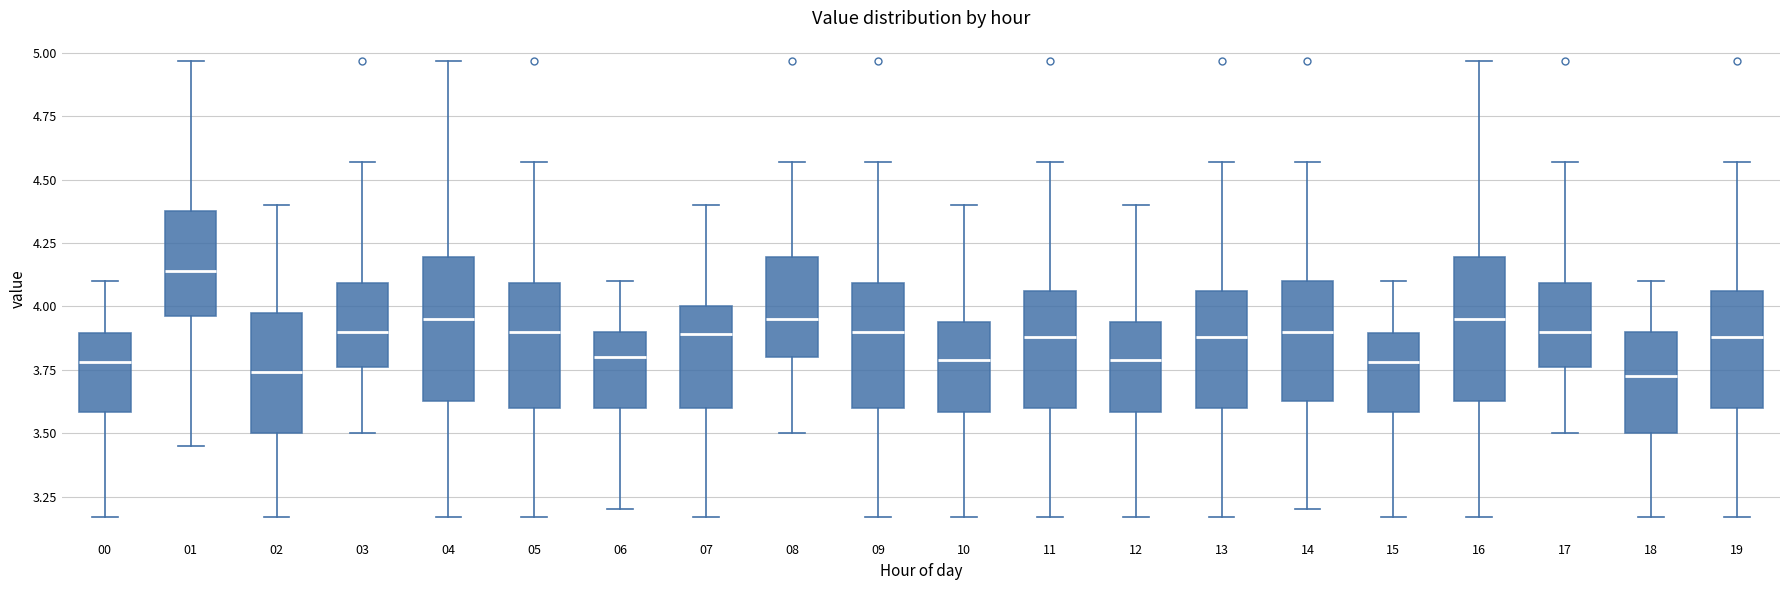

Reading left to right, read every box against the y-axis: the position of its median line, the range the box covers, and the ends of its whiskers. The values are not printed on the chart, so give them approximately, as read against the axis.

00: median 3.80, box 3.60 to 3.90, whiskers 3.15 to 4.10
01: median 4.15, box 3.95 to 4.40, whiskers 3.45 to 4.95
02: median 3.75, box 3.50 to 4.00, whiskers 3.15 to 4.40
03: median 3.90, box 3.75 to 4.10, whiskers 3.50 to 4.55
04: median 3.95, box 3.65 to 4.20, whiskers 3.15 to 4.95
05: median 3.90, box 3.60 to 4.10, whiskers 3.15 to 4.55
06: median 3.80, box 3.60 to 3.90, whiskers 3.20 to 4.10
07: median 3.90, box 3.60 to 4.00, whiskers 3.15 to 4.40
08: median 3.95, box 3.80 to 4.20, whiskers 3.50 to 4.55
09: median 3.90, box 3.60 to 4.10, whiskers 3.15 to 4.55
10: median 3.80, box 3.60 to 3.95, whiskers 3.15 to 4.40
11: median 3.90, box 3.60 to 4.05, whiskers 3.15 to 4.55
12: median 3.80, box 3.60 to 3.95, whiskers 3.15 to 4.40
13: median 3.90, box 3.60 to 4.05, whiskers 3.15 to 4.55
14: median 3.90, box 3.65 to 4.10, whiskers 3.20 to 4.55
15: median 3.80, box 3.60 to 3.90, whiskers 3.15 to 4.10
16: median 3.95, box 3.65 to 4.20, whiskers 3.15 to 4.95
17: median 3.90, box 3.75 to 4.10, whiskers 3.50 to 4.55
18: median 3.75, box 3.50 to 3.90, whiskers 3.15 to 4.10
19: median 3.90, box 3.60 to 4.05, whiskers 3.15 to 4.55